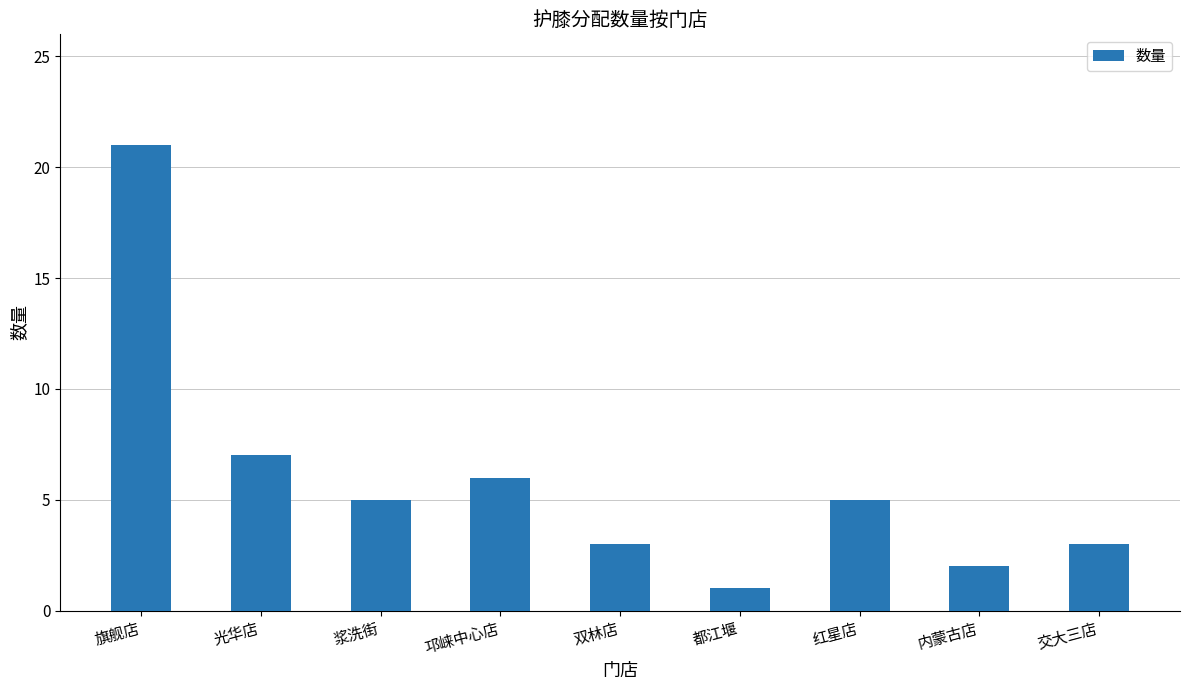

The chart shows a value of 1 at 邛崃中心店. True or false?

False